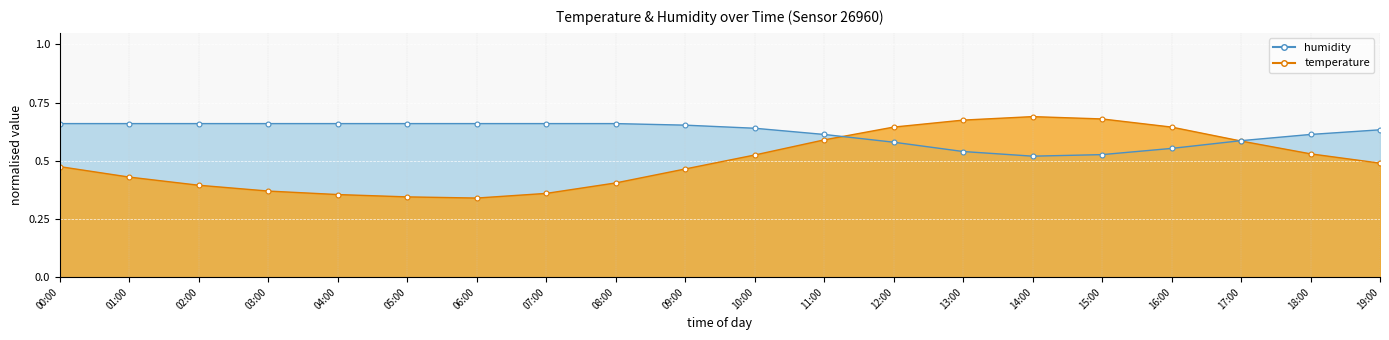

How many interior local valleys does the humidity series have?

1